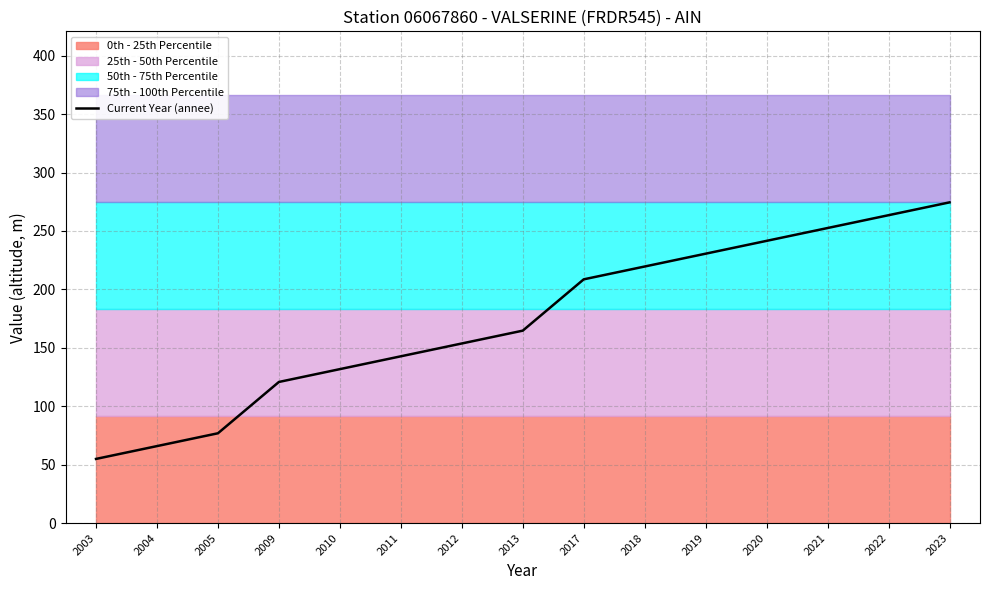

List the labels in order of value, smallest first.

2003, 2004, 2005, 2009, 2010, 2011, 2012, 2013, 2017, 2018, 2019, 2020, 2021, 2022, 2023